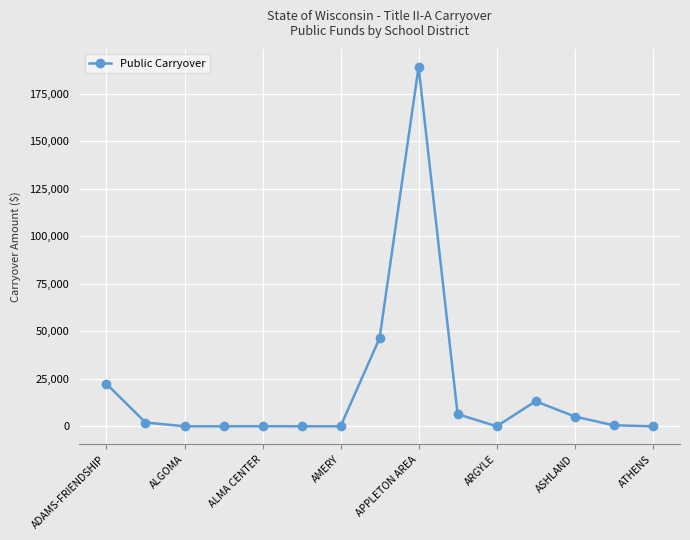

Count the number of categories in the chart.

15